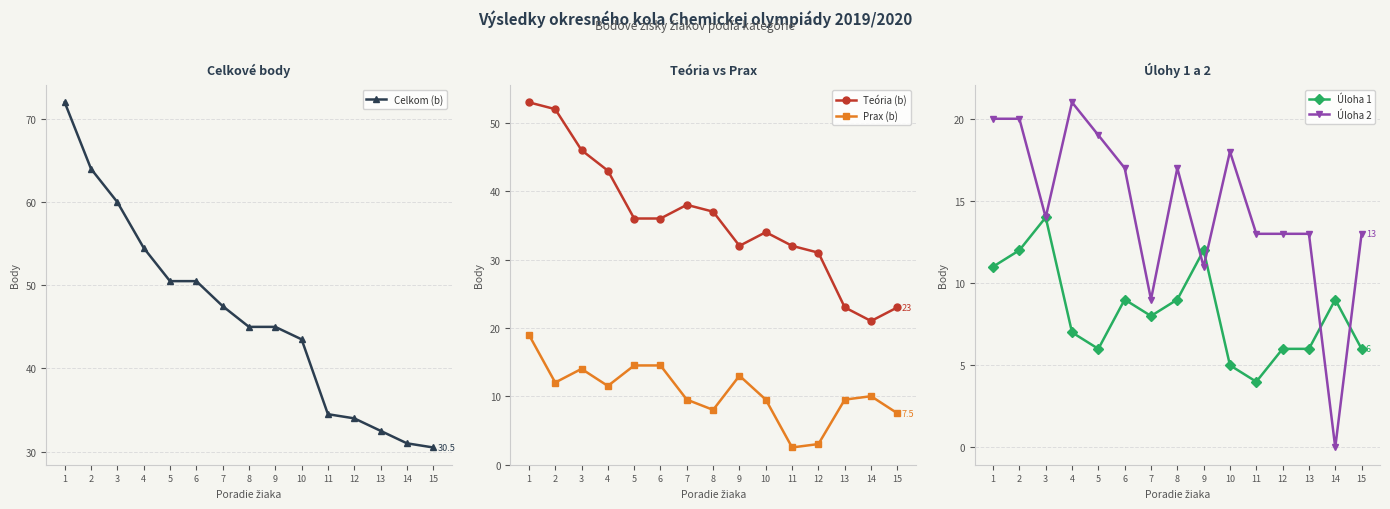

Between 3 and 11, which is larger?

3